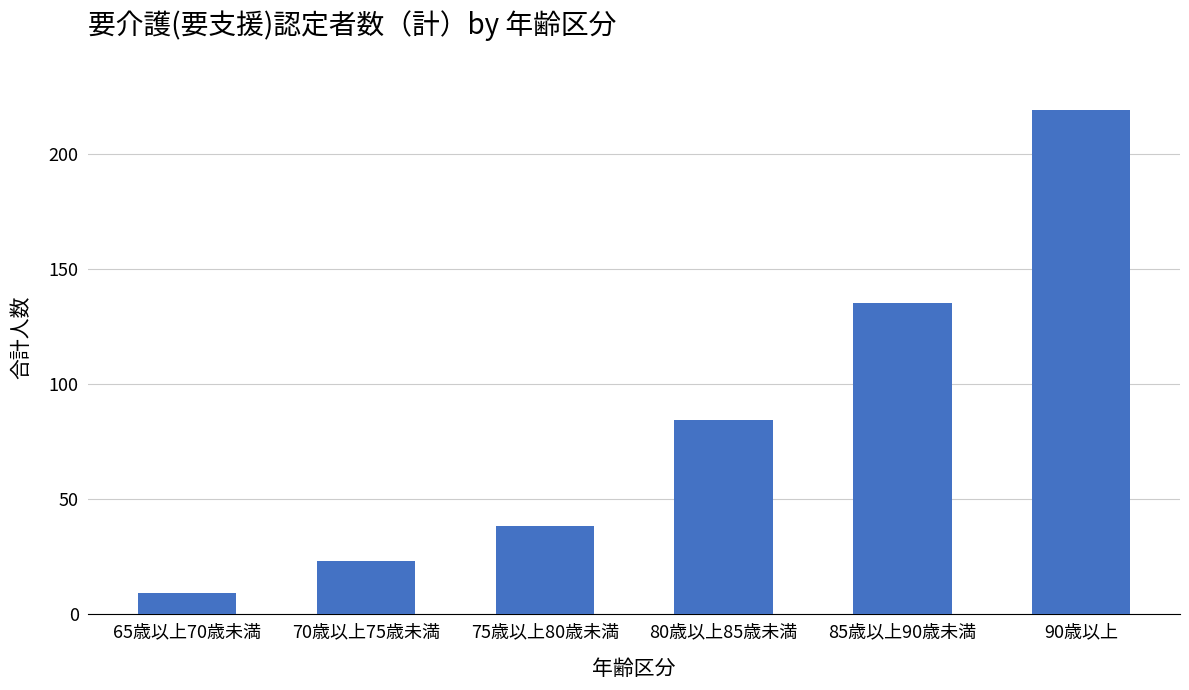

Reading left to right, transcribe all the data shown in this chart.

65歳以上70歳未満=9	70歳以上75歳未満=23	75歳以上80歳未満=38	80歳以上85歳未満=84	85歳以上90歳未満=135	90歳以上=219